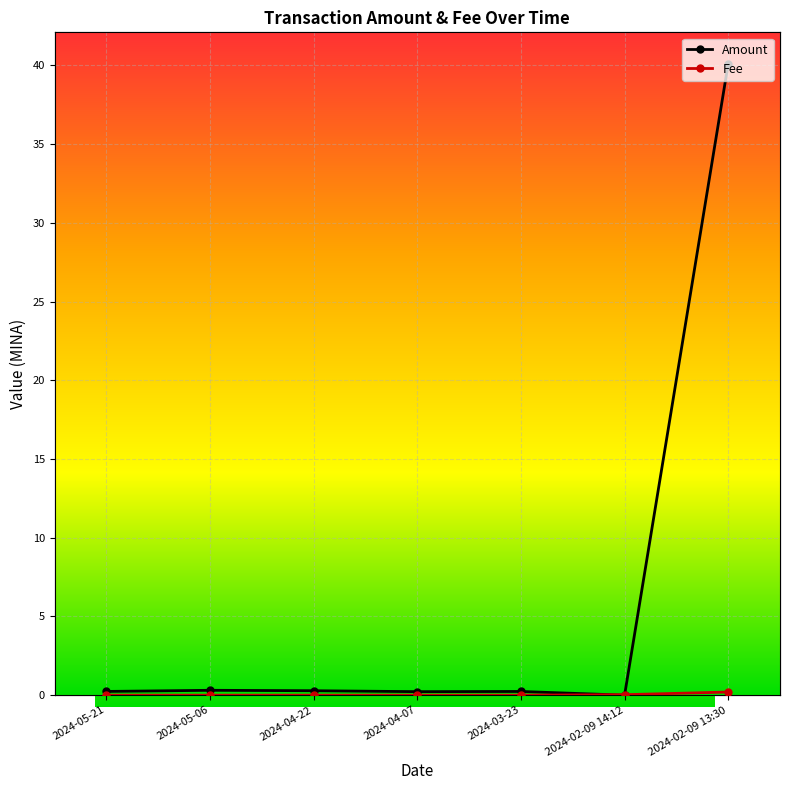

What is the difference between the highest and lowest values at 2024-05-21?

0.2